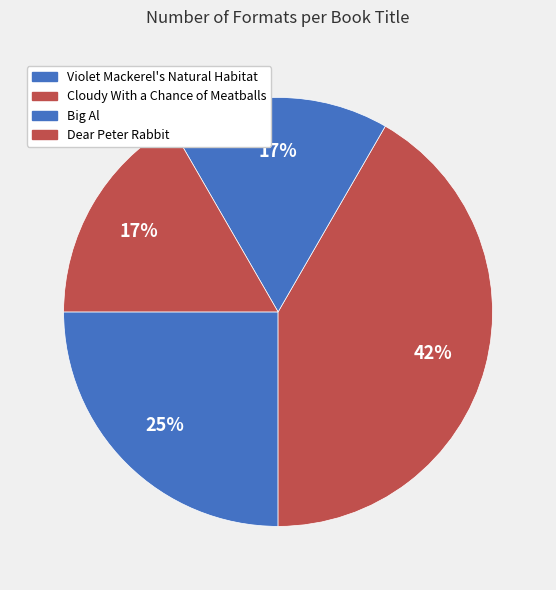

To the nearest percent, what is the combined percentage of Cloudy With a Chance of Meatballs and Violet Mackerel's Natural Habitat?

67%